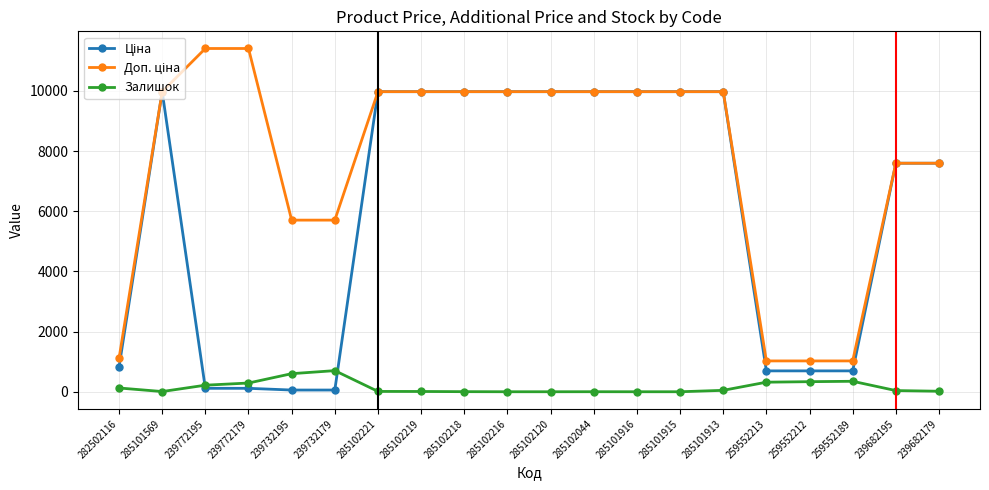

What is the label of the 12th point from the left?

285102044